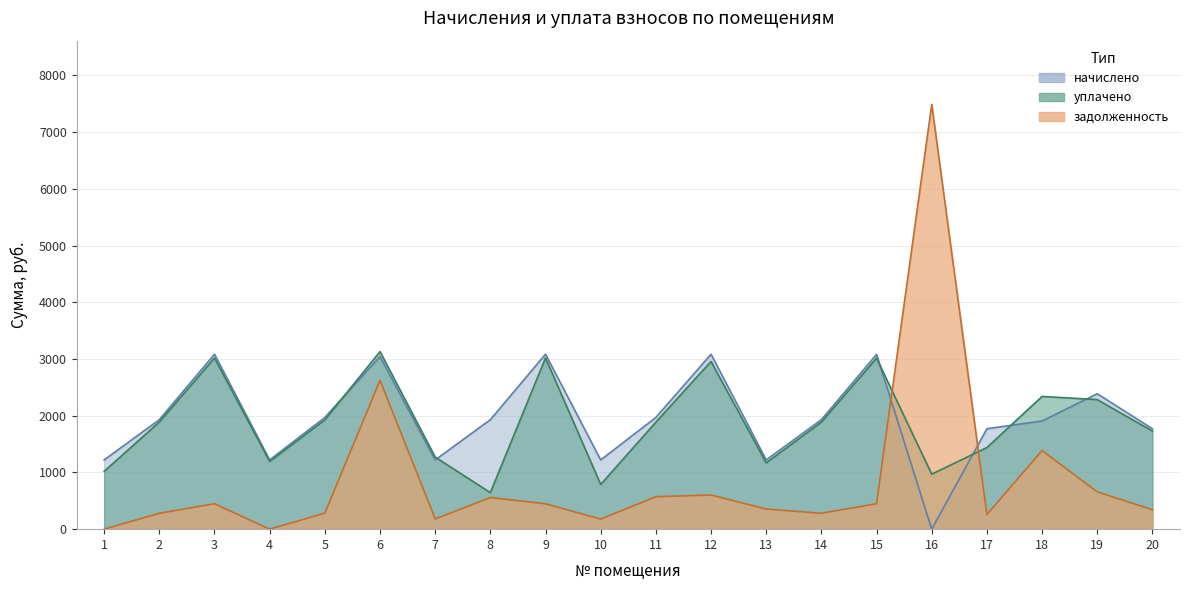

Which series changed the most between 3 and 20?

уплачено